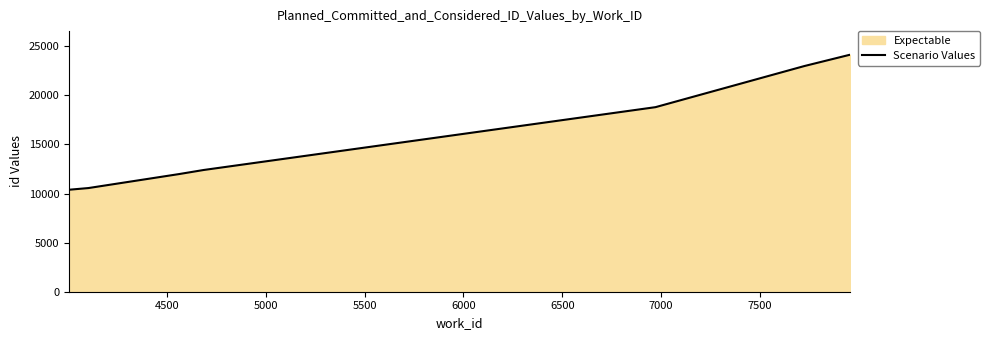

What is the greatest value displayed?

24130